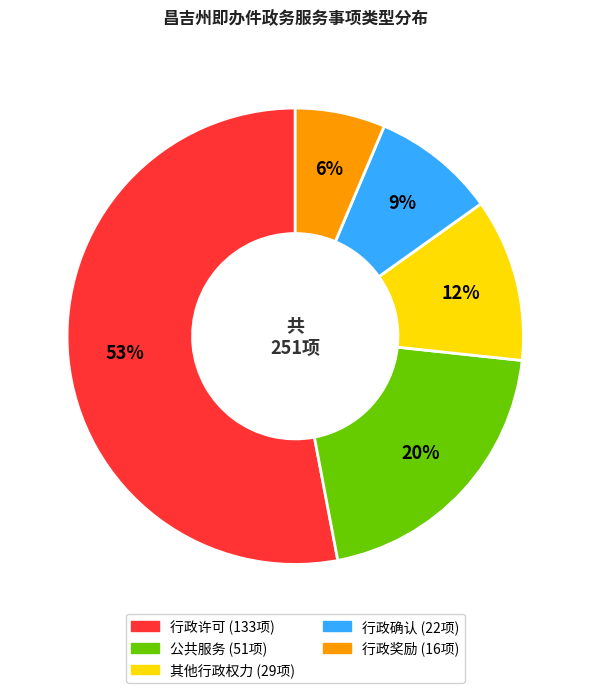

The 其他行政权力 slice represents 26% of the pie. True or false?

False